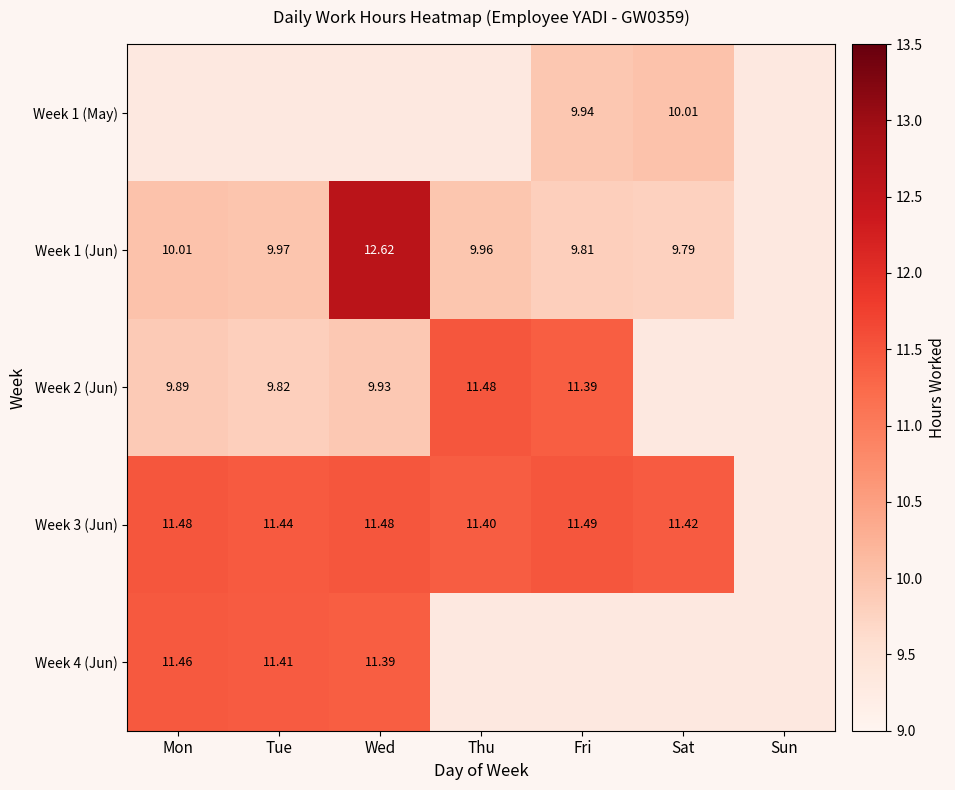

Between Tue and Sat, which series saw the biggest shift?

Week 1 (Jun)